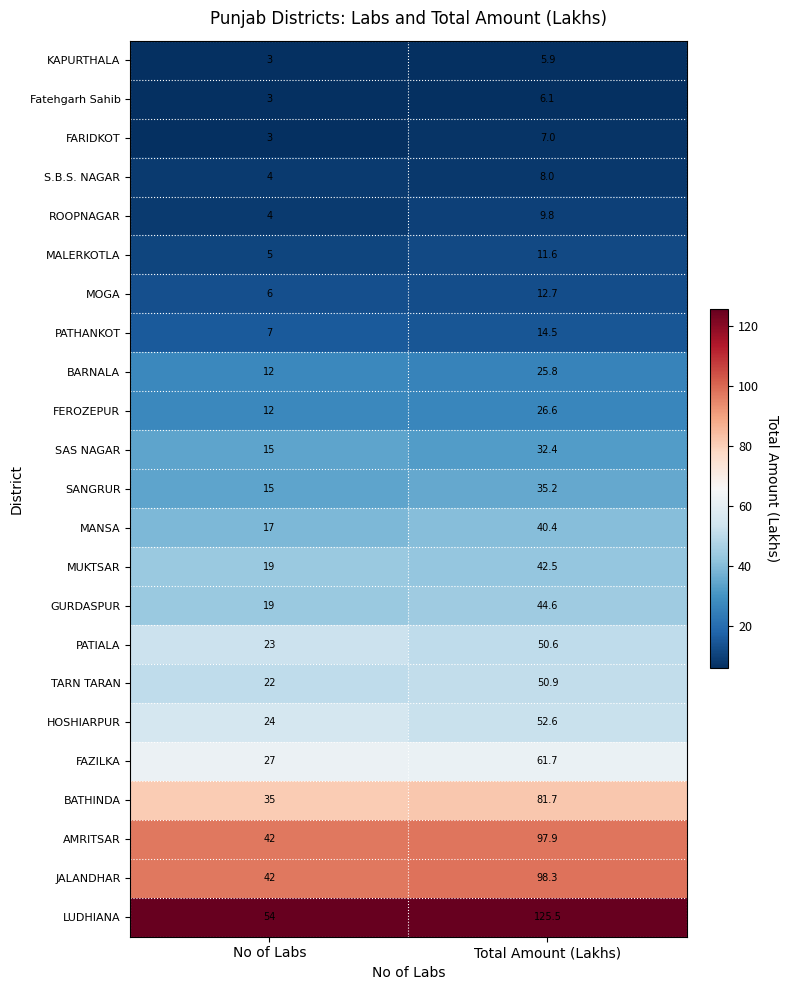

How many data points does each series have?

2